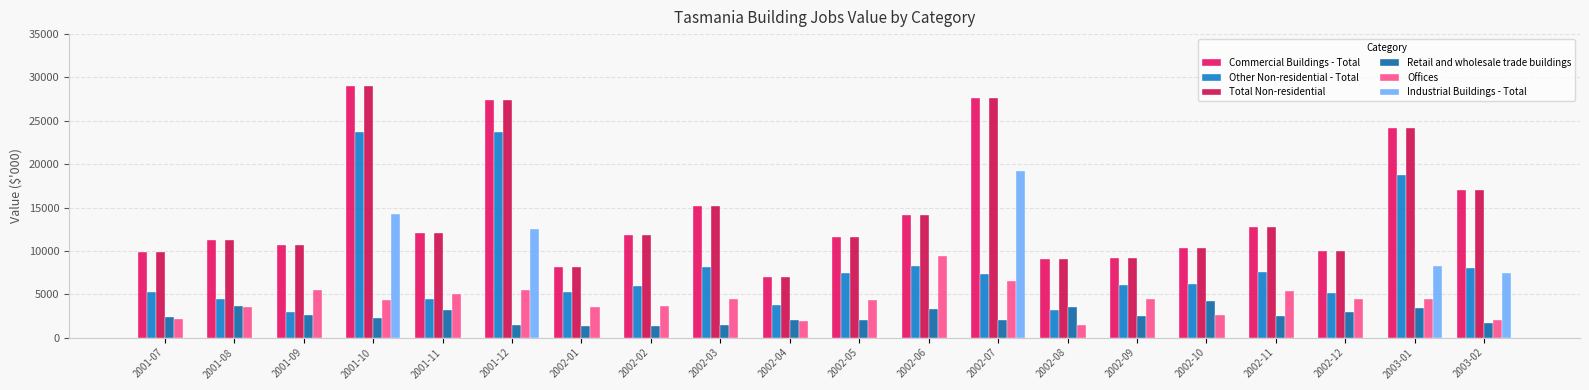

Count the number of categories in the chart.

20